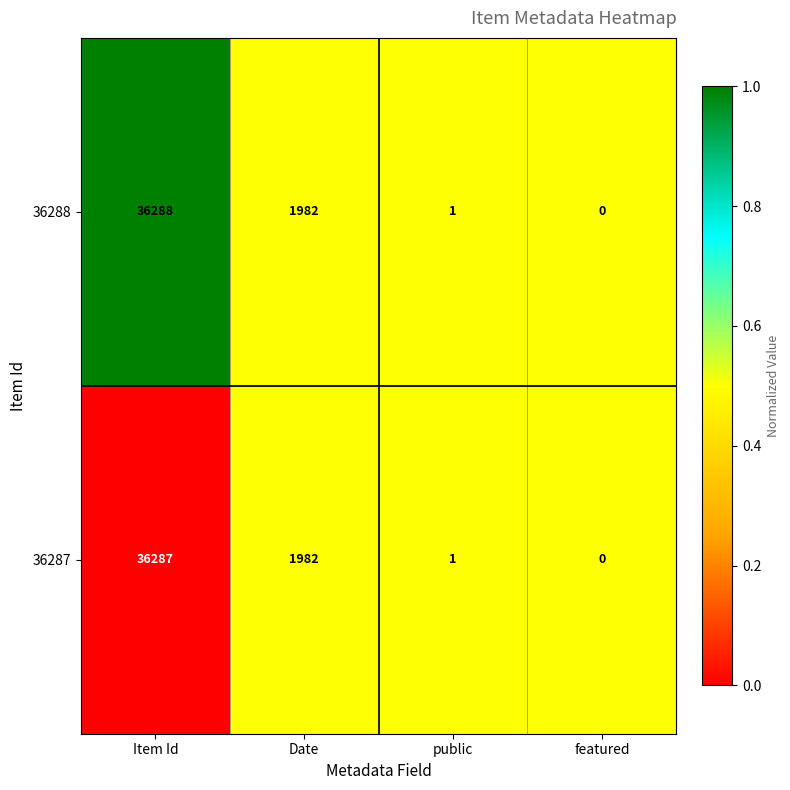

What is the difference between the 36288 values at Item Id and public?

36287